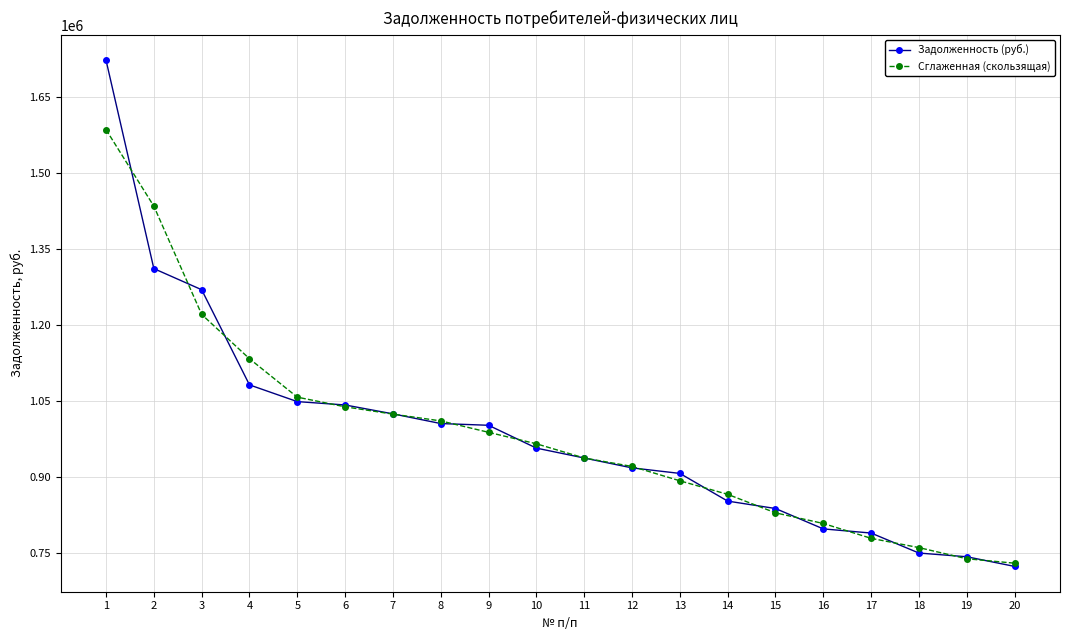

What is the difference between the Сглаженная (скользящая) values at 16 and 1?

777748.3